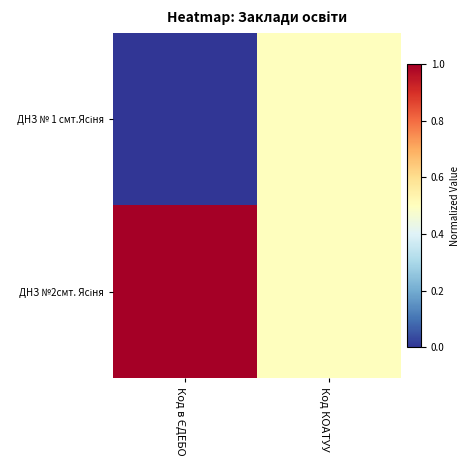

Rank the series at Код КОАТУУ from lowest to highest value.

ДНЗ № 1 смт.Ясіня, ДНЗ №2смт. Ясіня